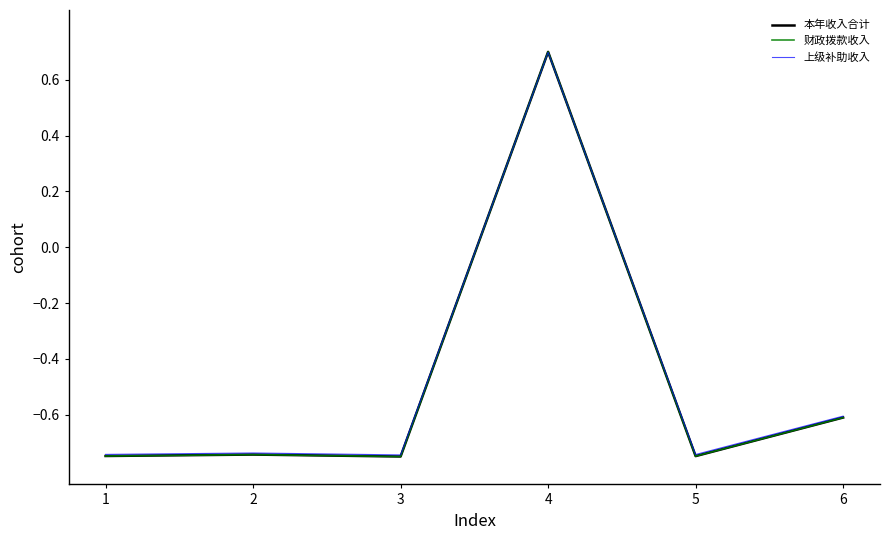

What is the minimum value for 本年收入合计?

-0.8